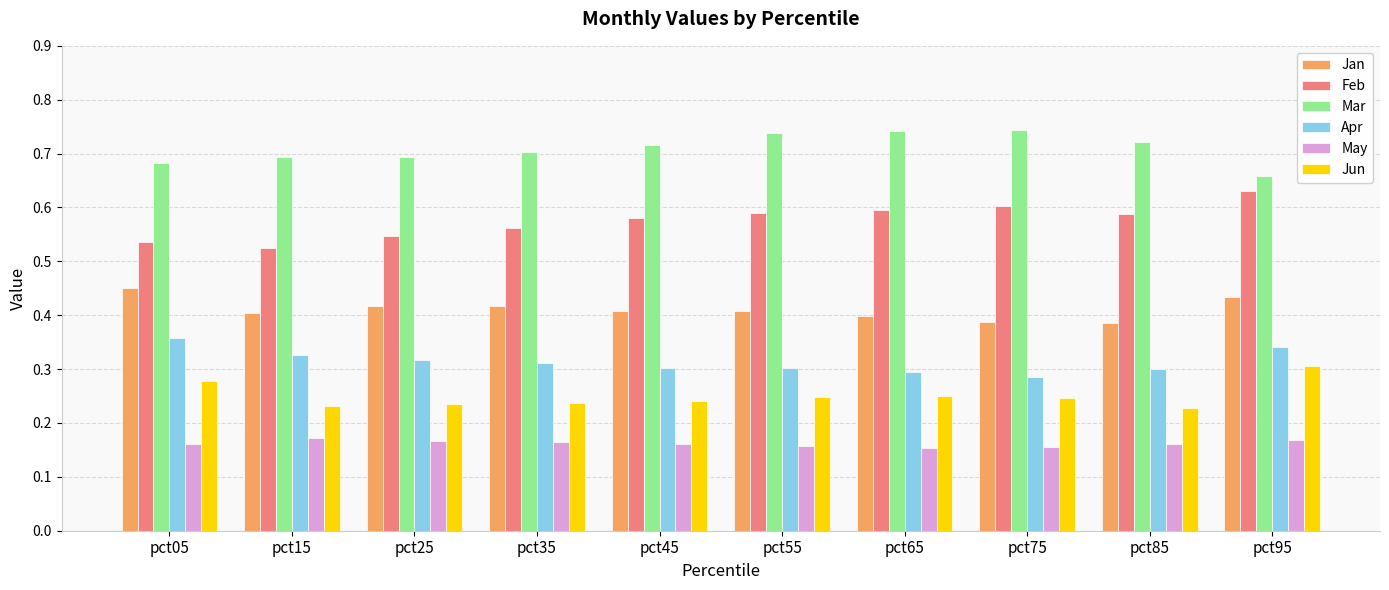

The value of Apr at pct25 is 0.3. True or false?

True